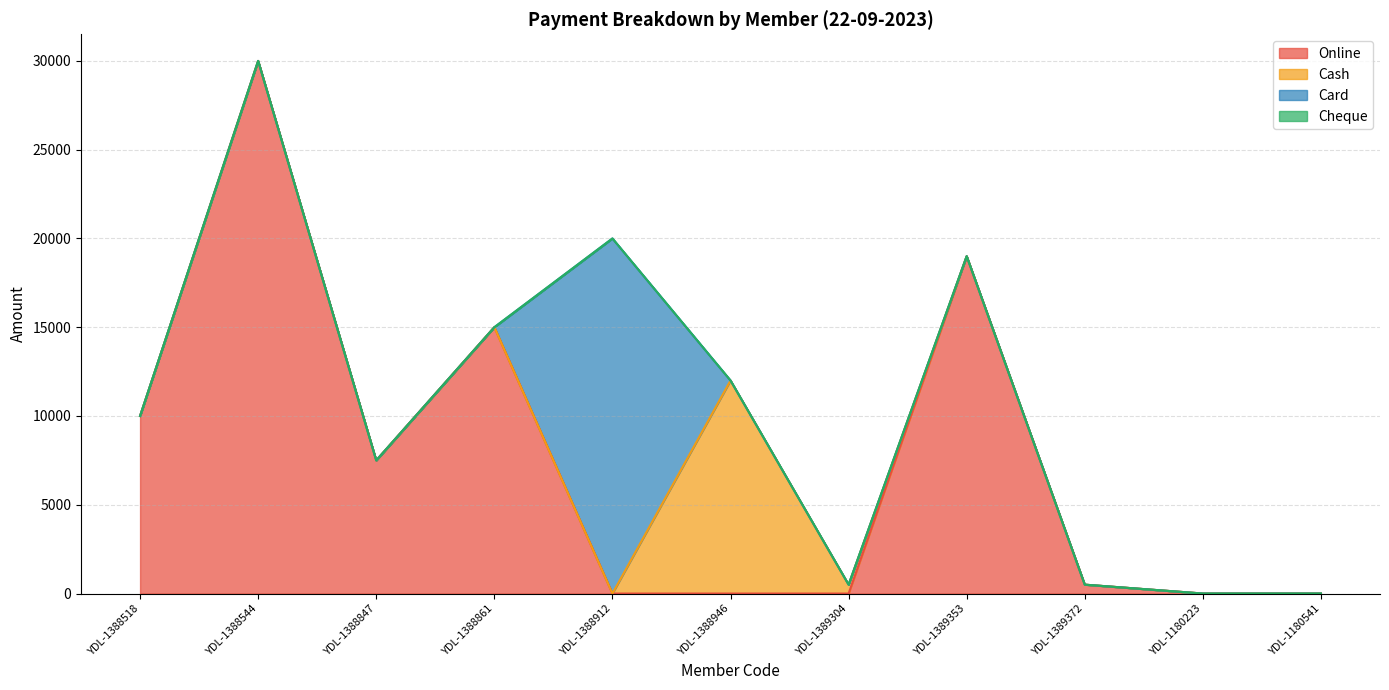

At which category is the sum across all series the highest?

YDL-1388544